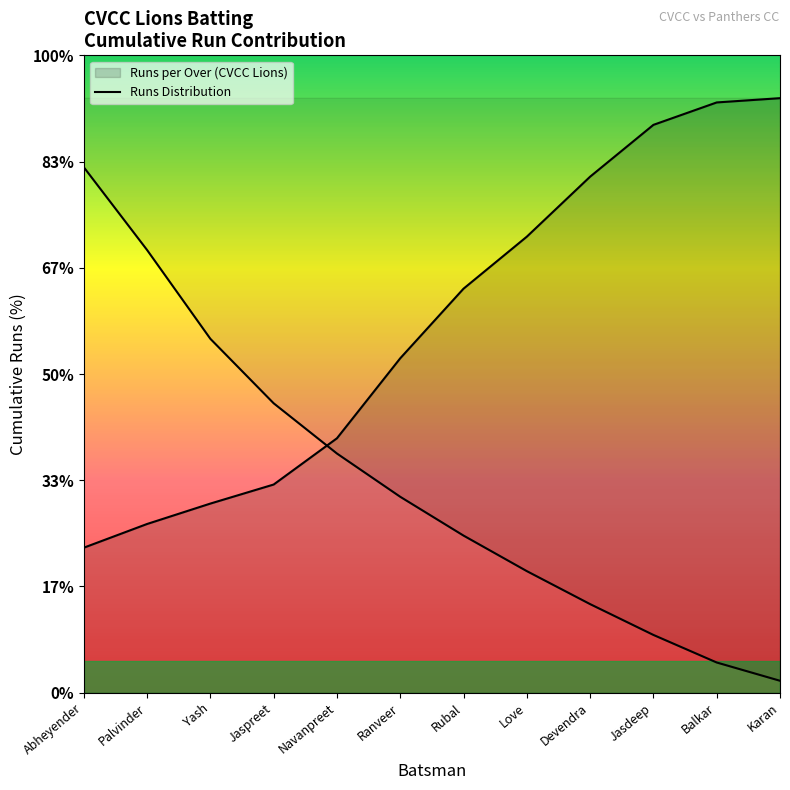

Is it true that the value at Rubal is 7.4?

True